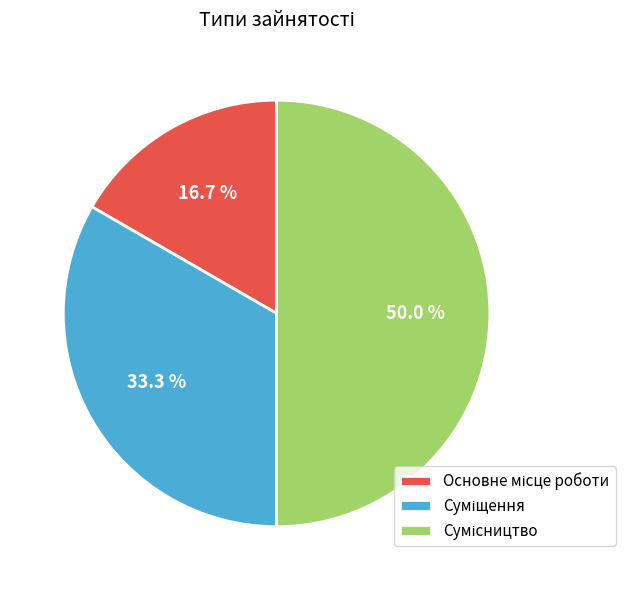

Count the number of slices in the pie.

3